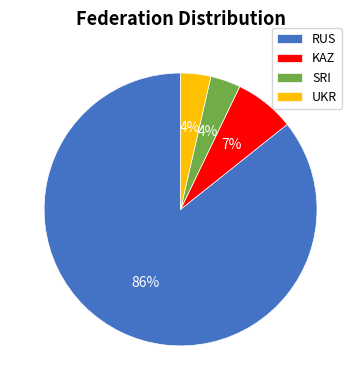

To the nearest percent, what portion does KAZ represent?

7%